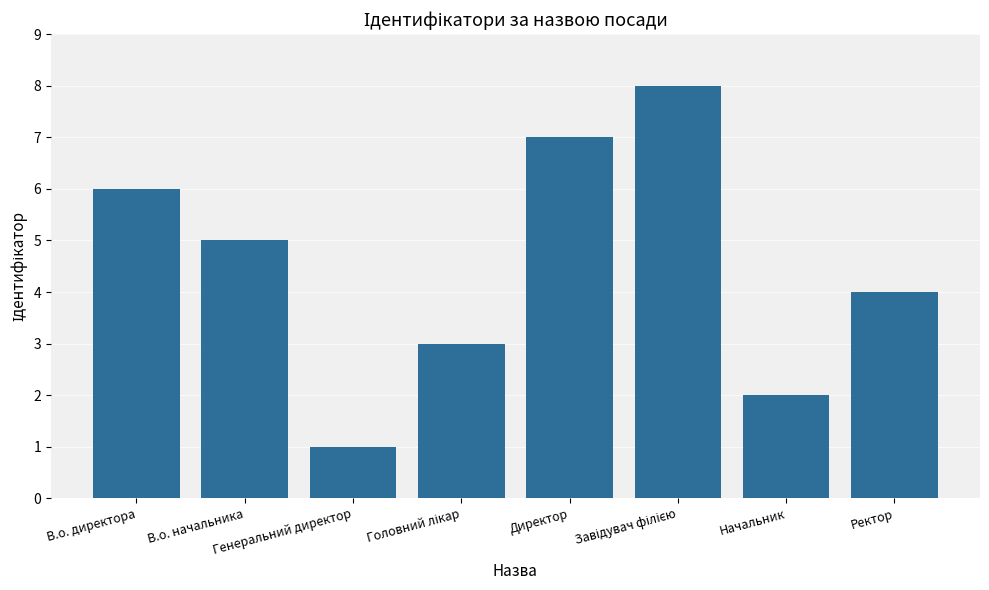

What is the label of the 8th bar from the left?

Ректор